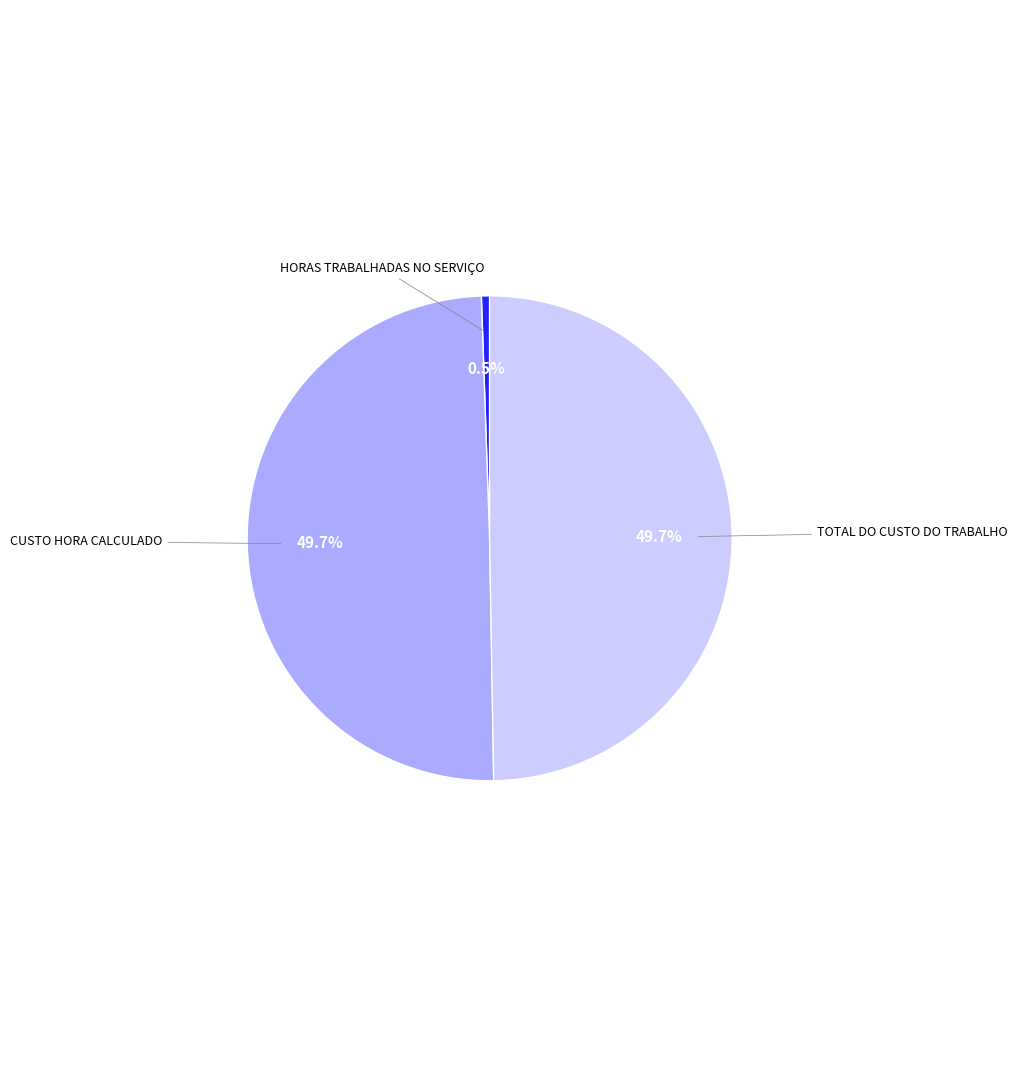

To the nearest percent, what portion does TOTAL DO CUSTO DO TRABALHO represent?

50%